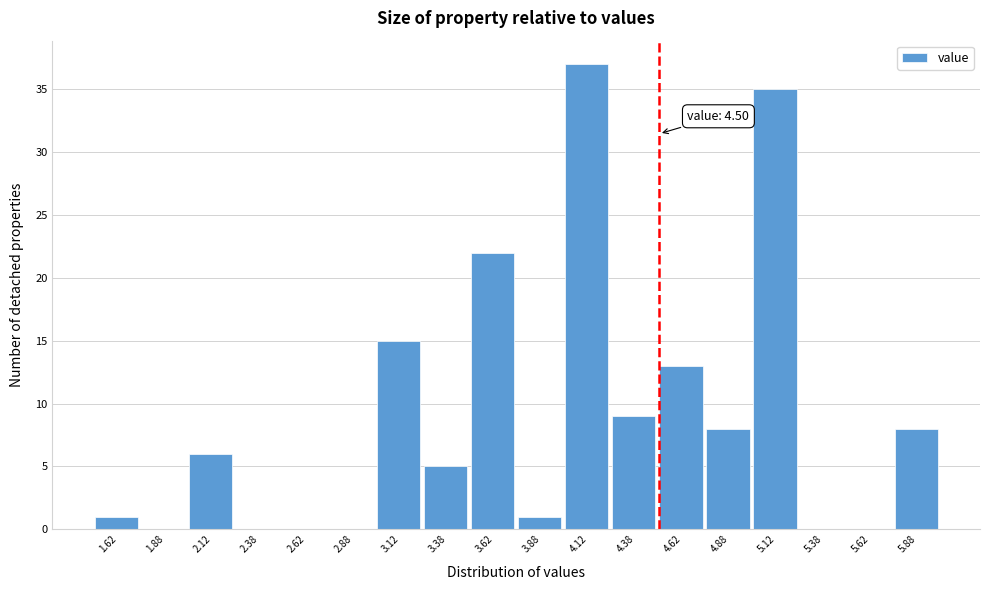

Which range on the x-axis has the tallest bar?

4.00 to 4.25